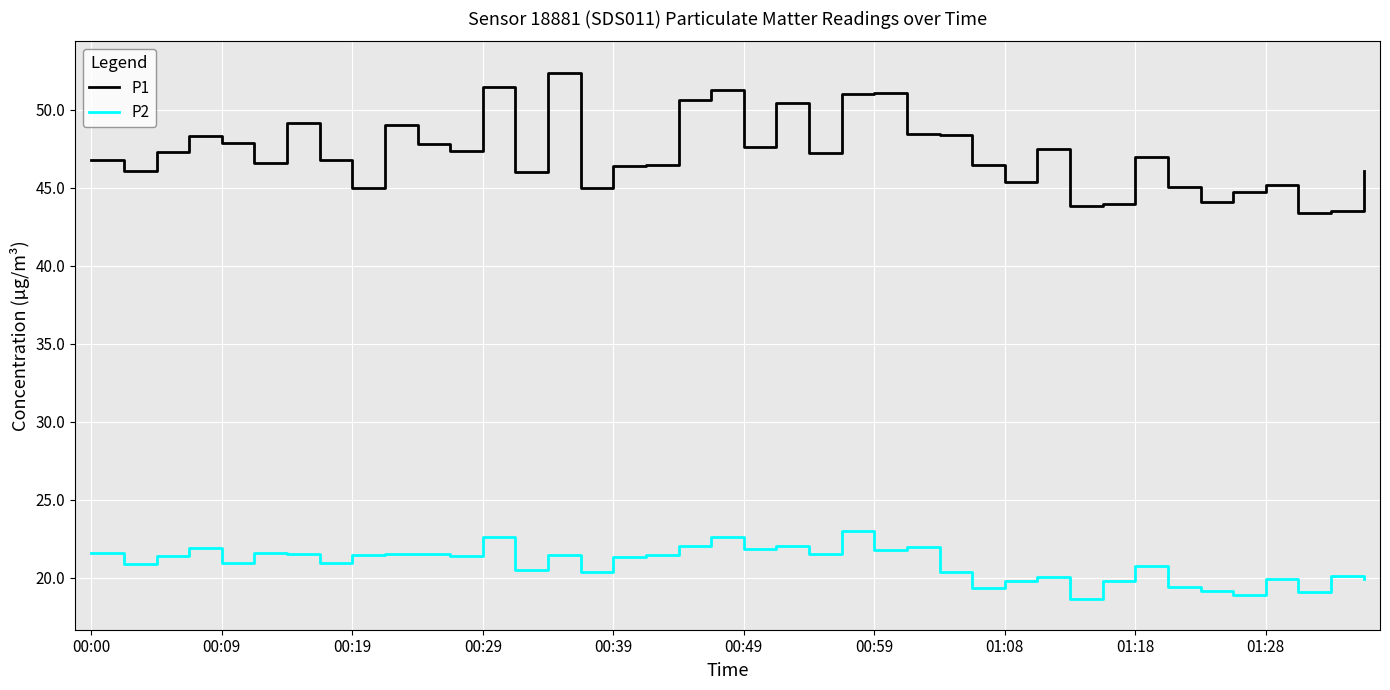

In P1, how many points are higher than both neighbors (excluding endpoints)?

11